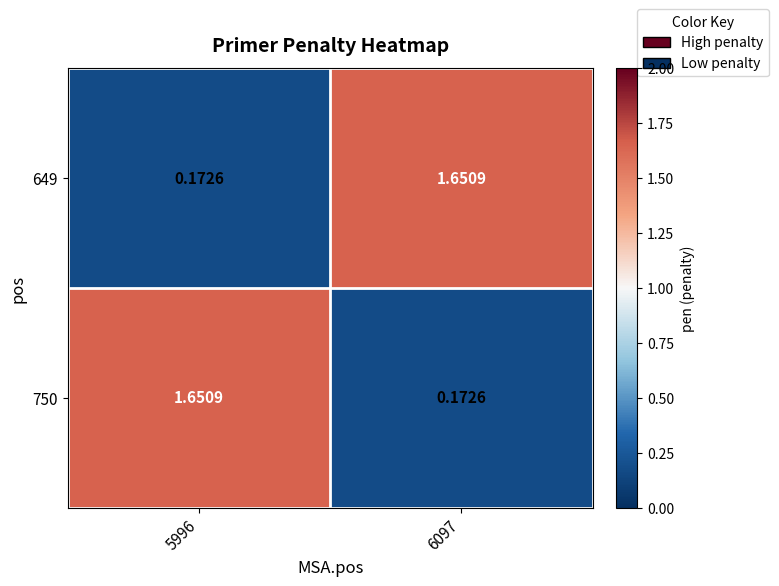

At how many categories does at least one series exceed 0?

2